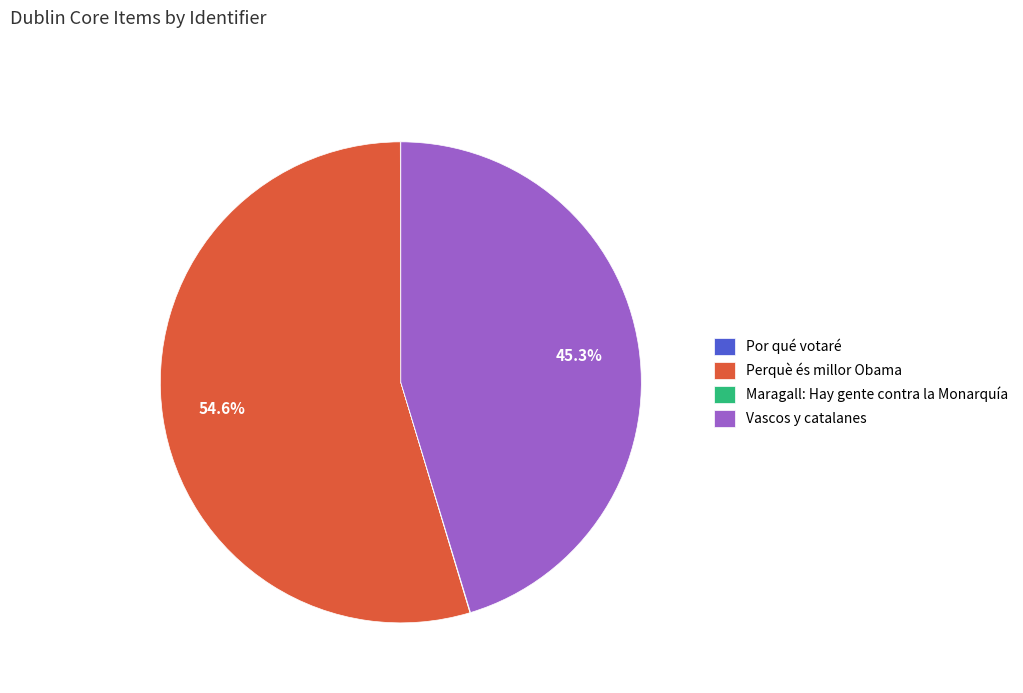

To the nearest percent, what is the average slice percentage?

25%